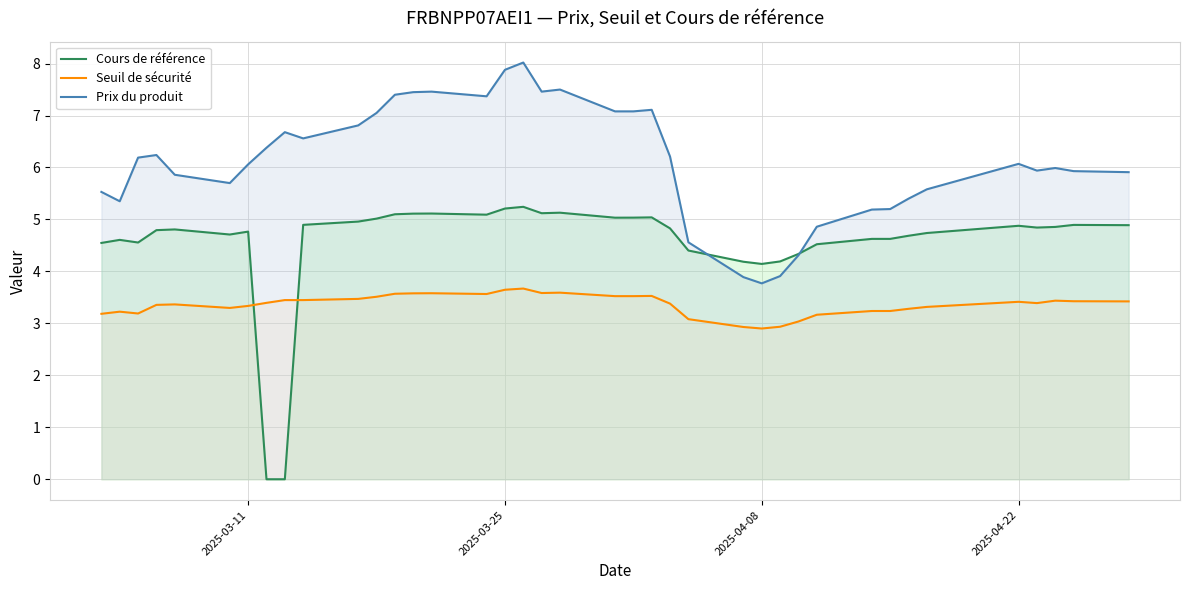

Which series has the largest range (max minus min)?

Cours de référence